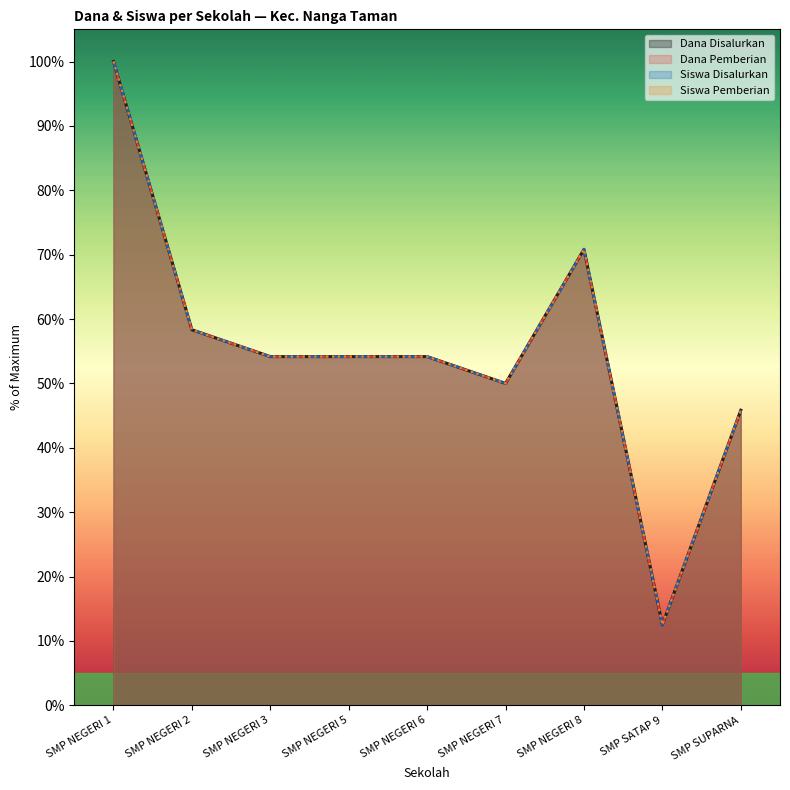

True or false: Dana Pemberian and Siswa Pemberian cross at least once.

False